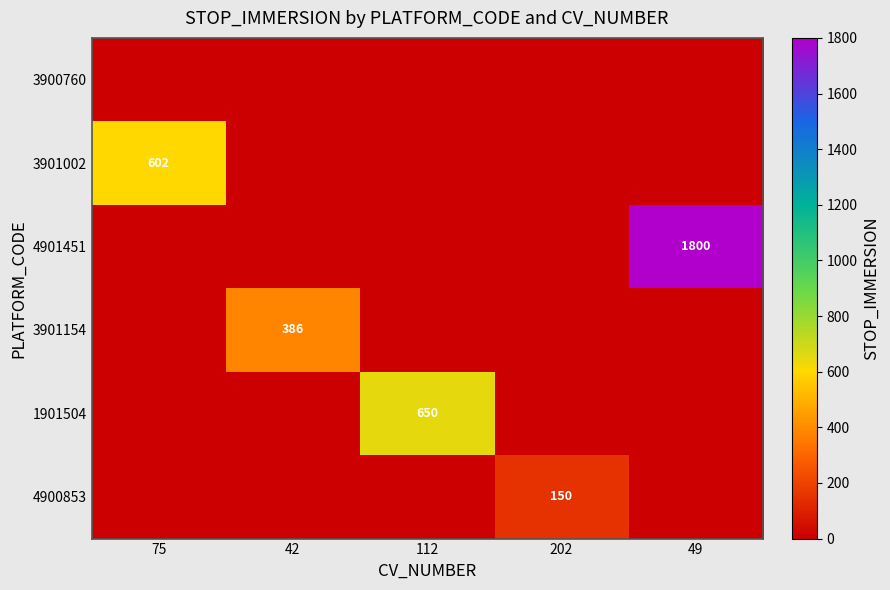

Is the value of 3901002 at 75 greater than the value of 4900853 at 202?

Yes